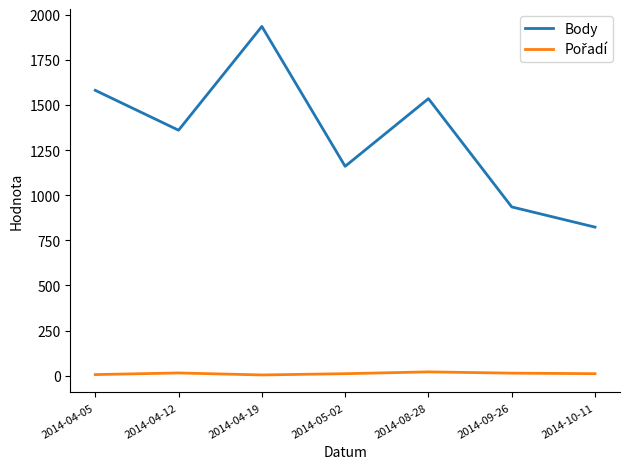

Which category has the lowest value in the Body series?

2014-10-11